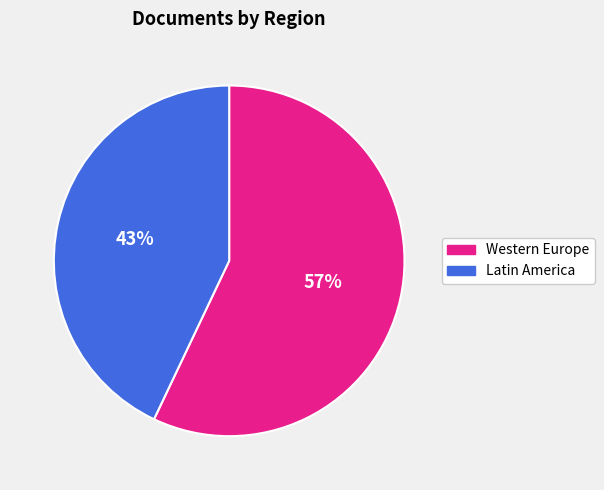

Between Western Europe and Latin America, which is larger?

Western Europe